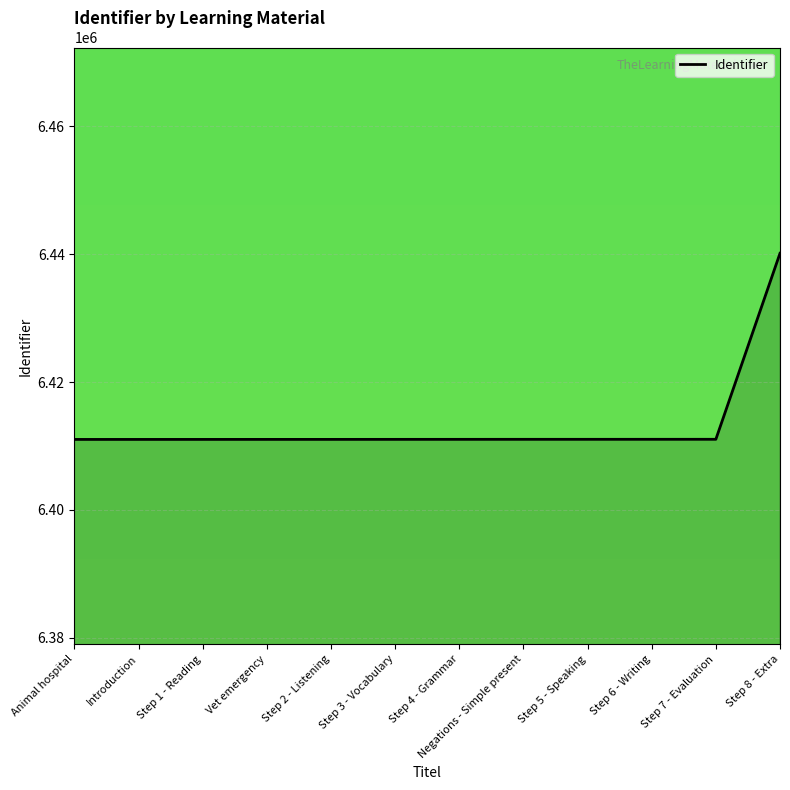

What is the difference between the values at Negations - Simple present and Animal hospital?

15